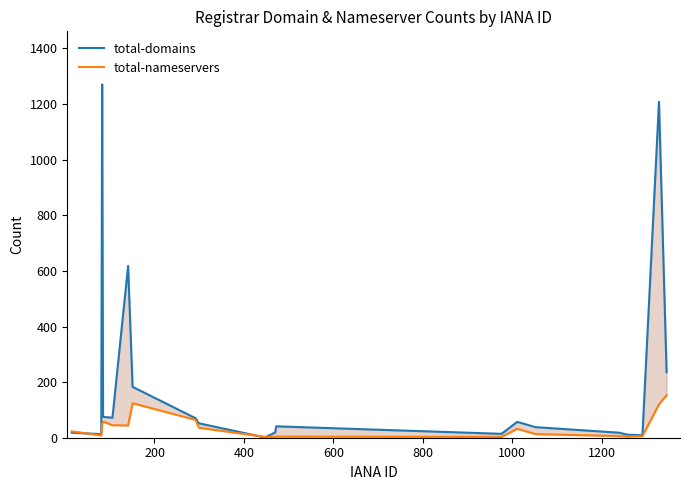

What is the maximum value for total-nameservers?

153